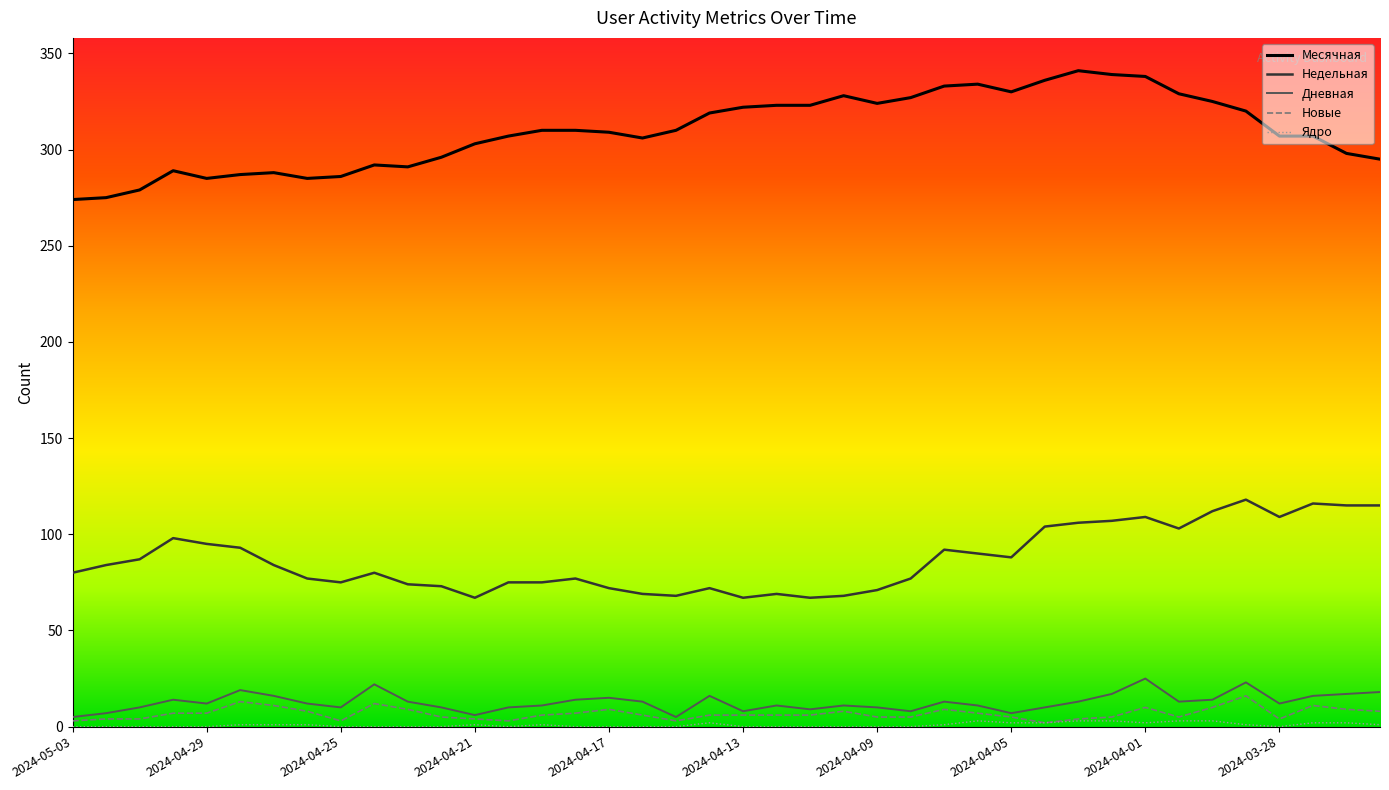

True or false: Месячная and Новые intersect in this chart.

False